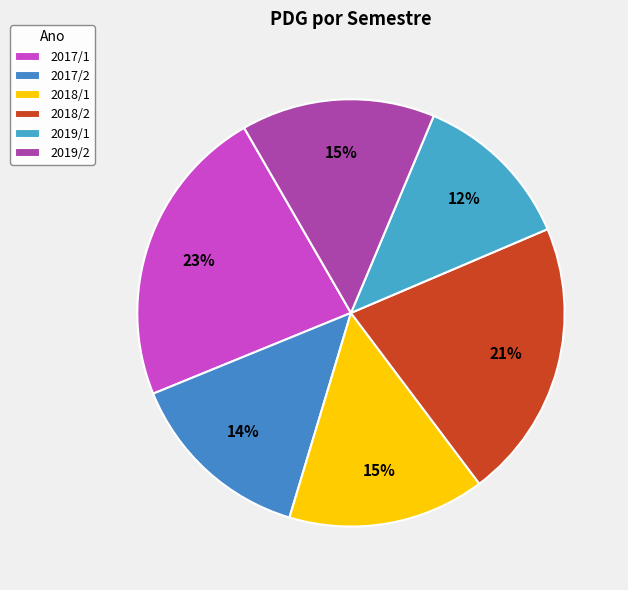

What is the total percentage of 2019/1 and 2017/1?

35.1%